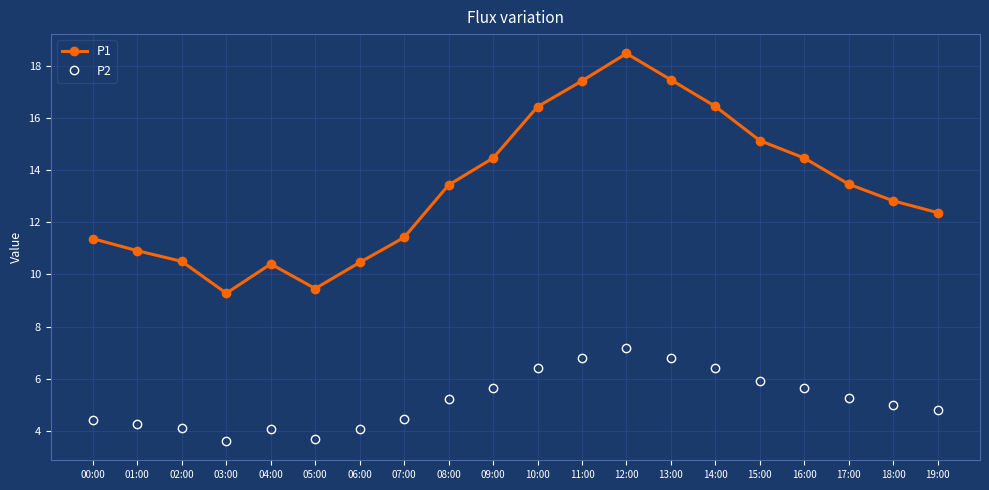

Where does the P2 series first go above 5?

08:00